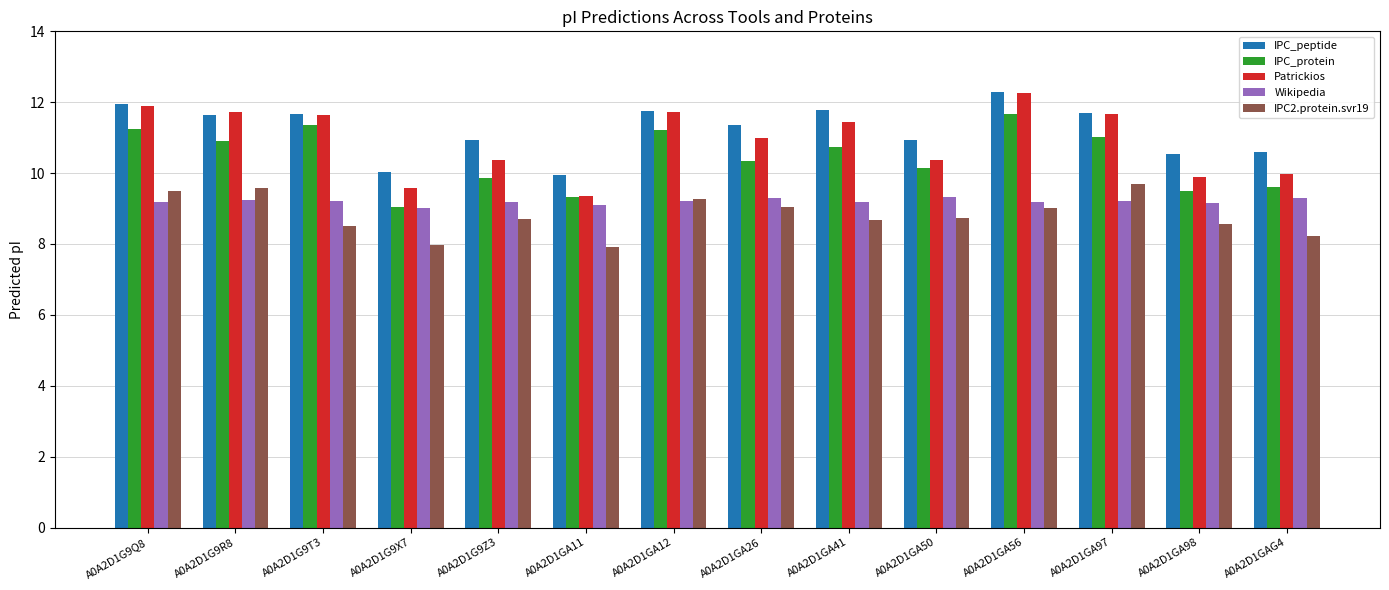

Between A0A2D1GA11 and A0A2D1GA97, which series saw the biggest shift?

Patrickios